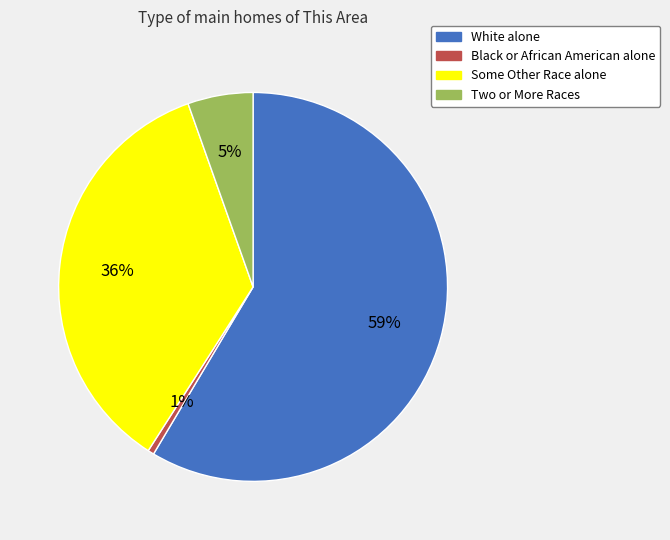

Which category has the smallest portion of the pie?

Black or African American alone